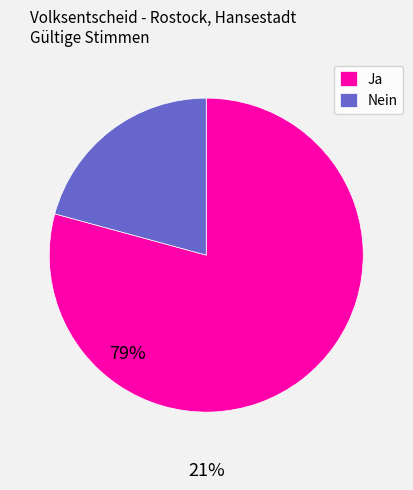

Is the sum of Nein and Ja greater than half?

Yes